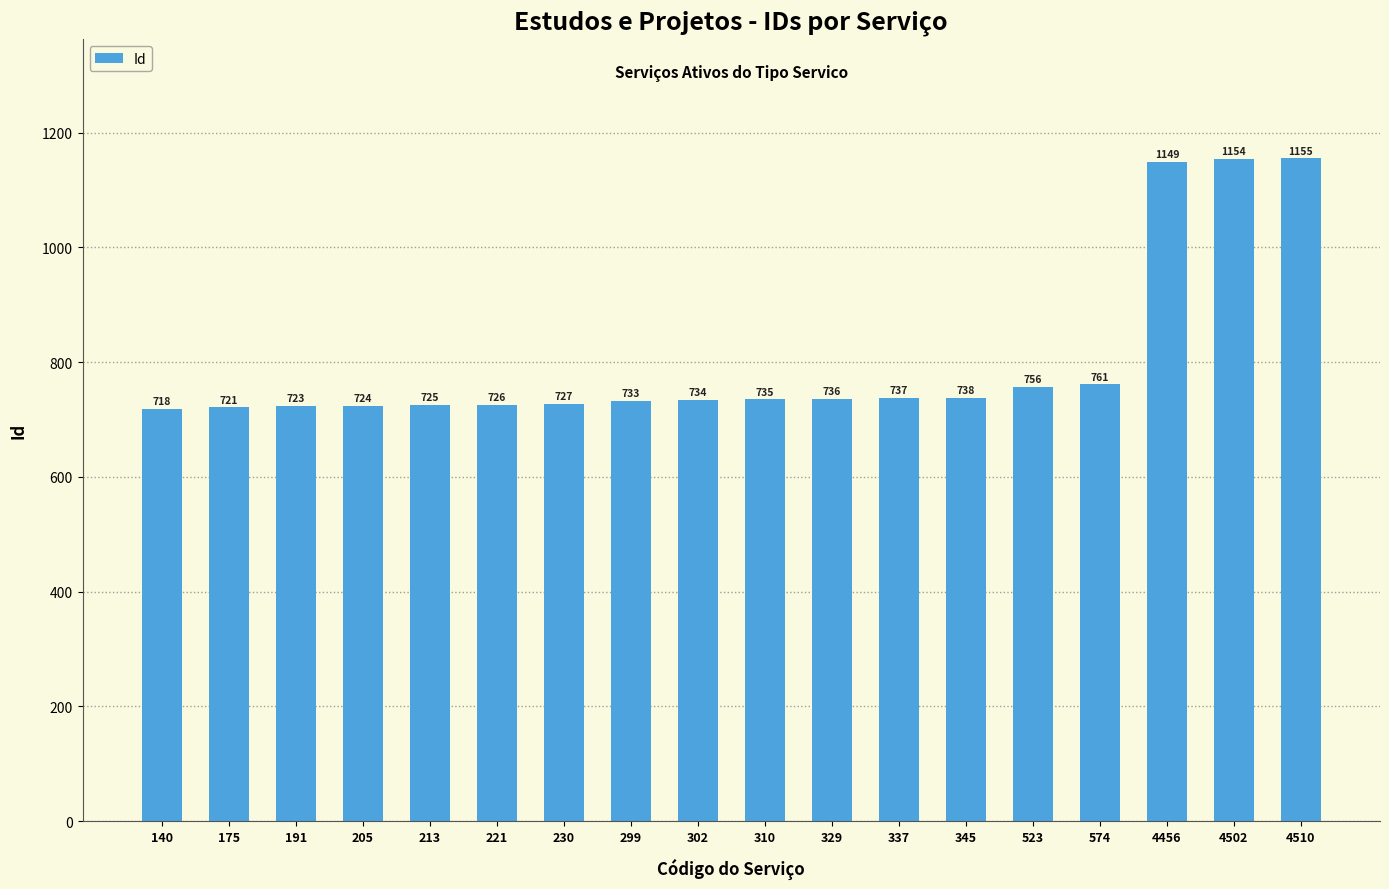

How many data points are less than 735?

9